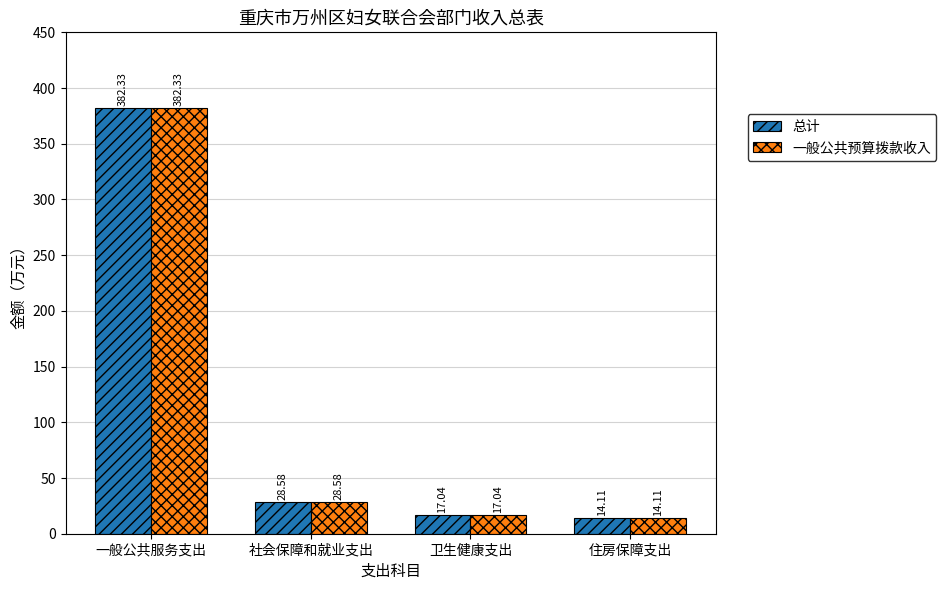

What is the label of the 4th bar from the right?

一般公共服务支出